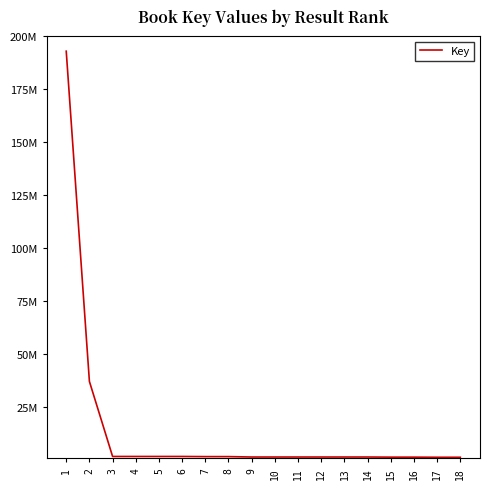

What is the minimum value shown in the chart?

1450047